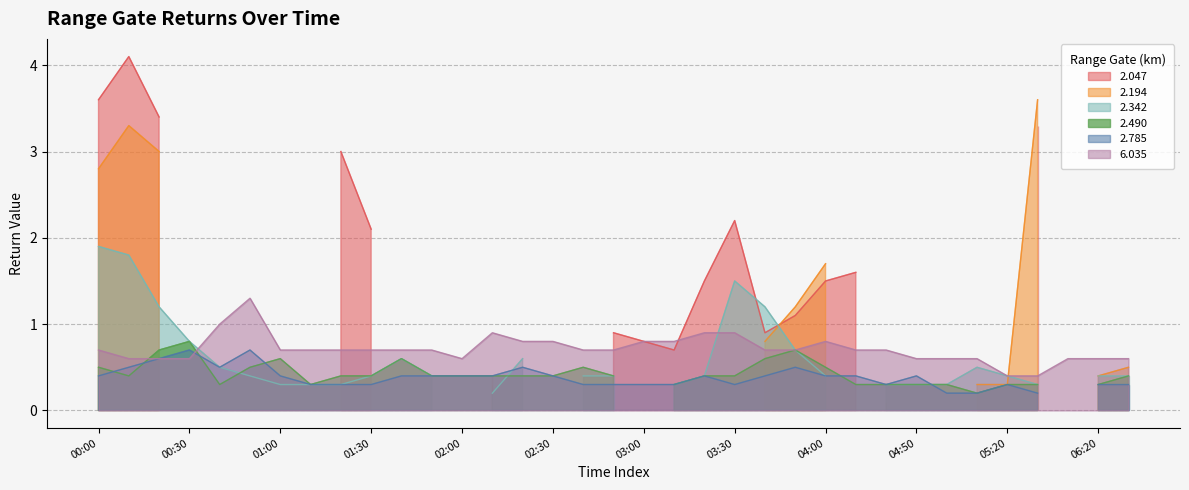

After their last crossing, which series has the higher values: 2.342 or 2.047?

2.047